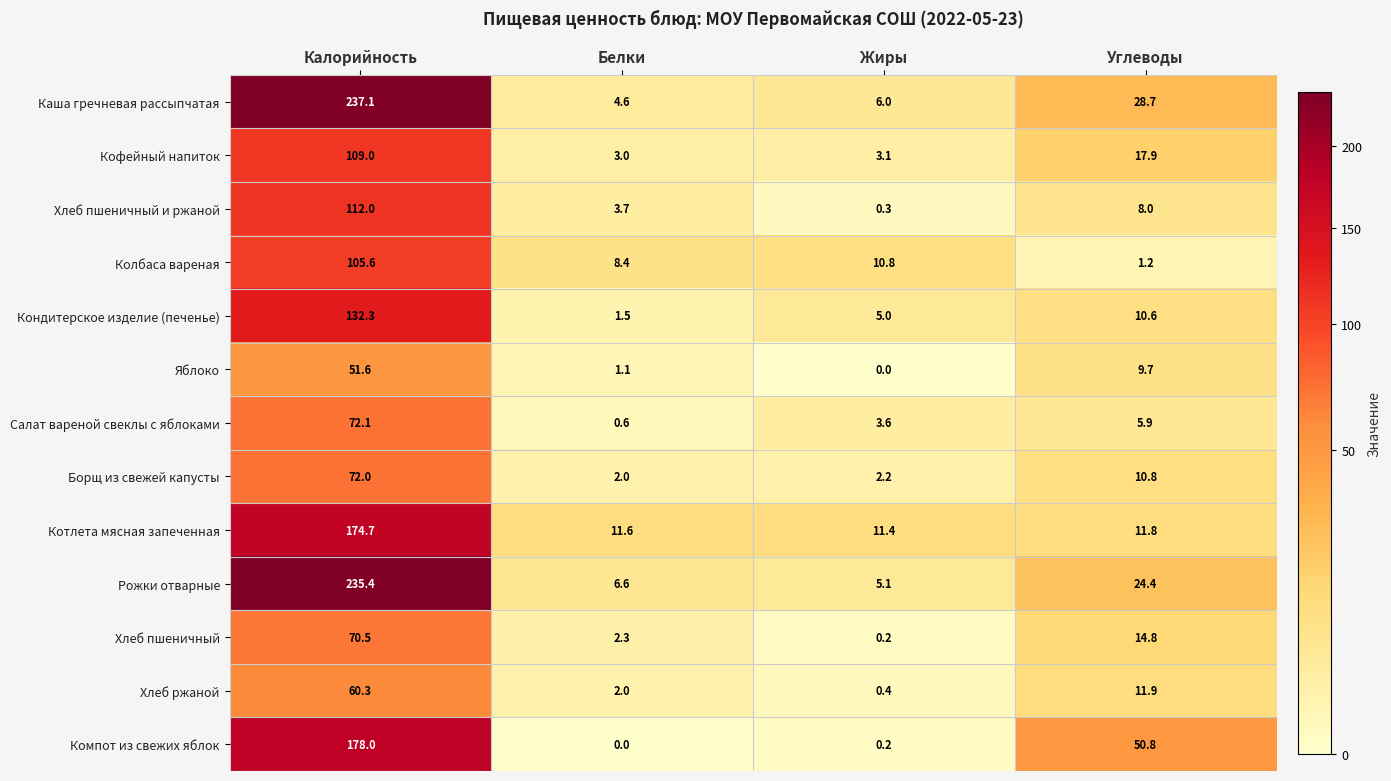

Where is Котлета мясная запеченная nearest to the value 93?

Углеводы